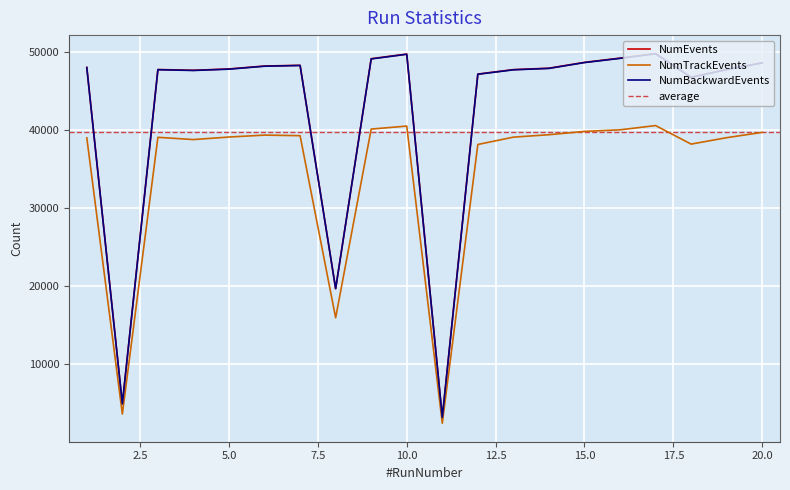

Rank the series at 19 from lowest to highest value.

NumTrackEvents, NumBackwardEvents, NumEvents